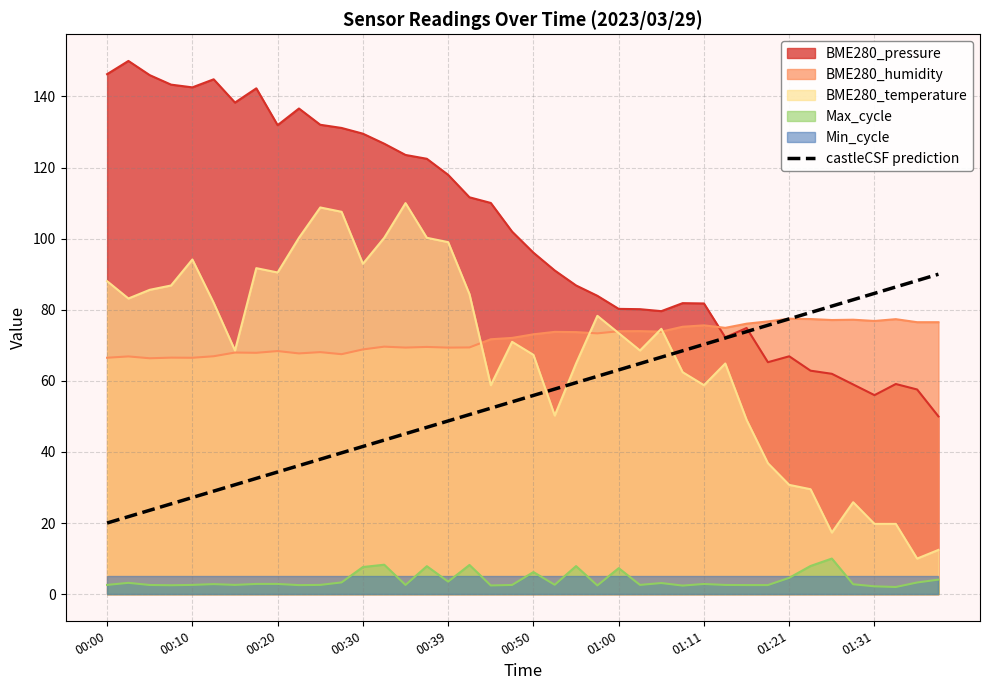

Is it true that BME280_pressure equals 88.5 at 01:31?

False